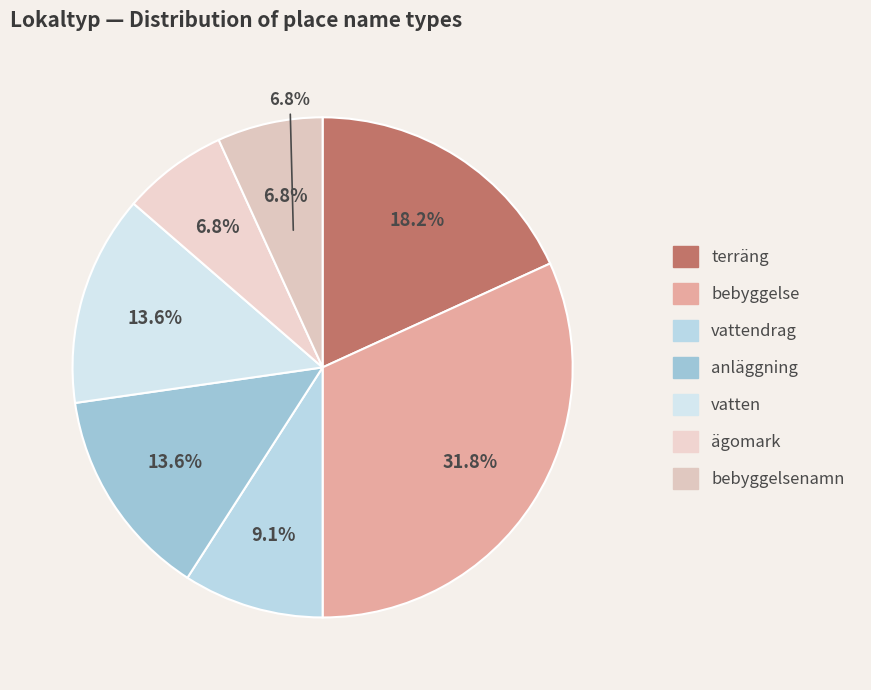

What is the change in value from bebyggelse to vattendrag?

-10